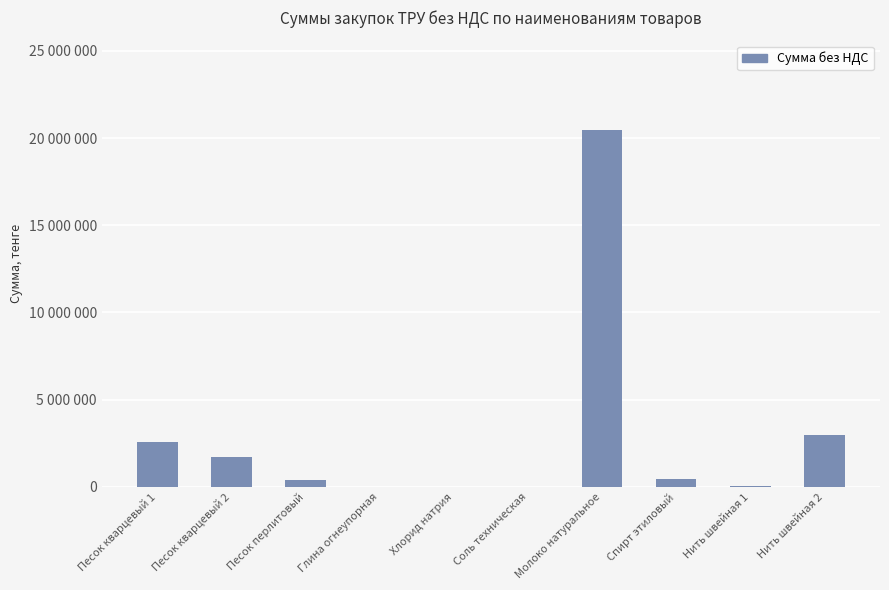

Which has a higher value, Песок перлитовый or Соль техническая?

Песок перлитовый